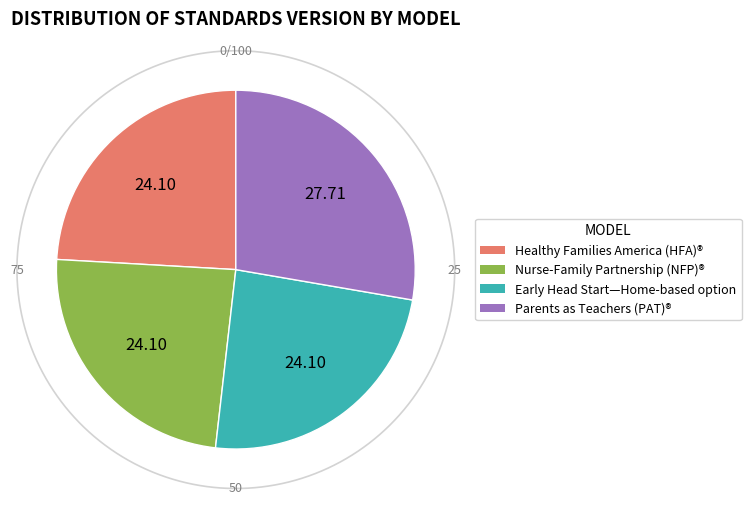

Is there any slice that represents more than half of the pie?

No